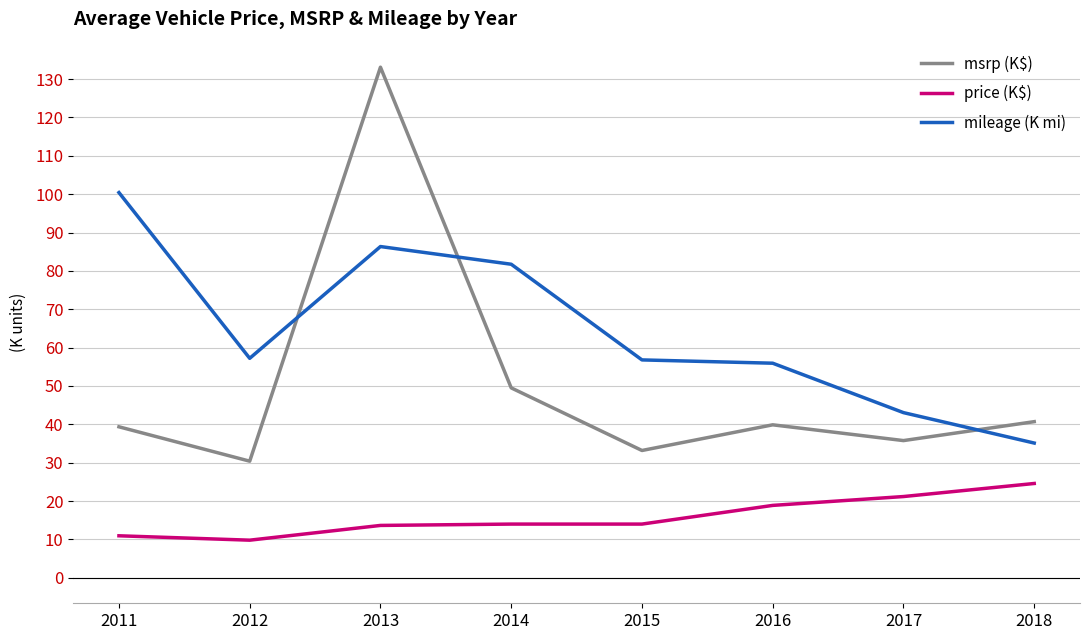

The value of price (K$) at 2011 is 10.9. True or false?

True